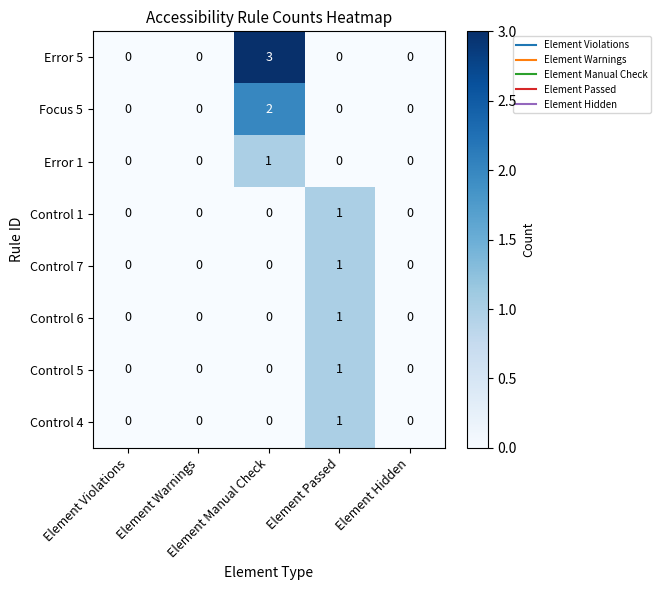

What is the difference between the maximum and minimum values in the Error 5 series?

3